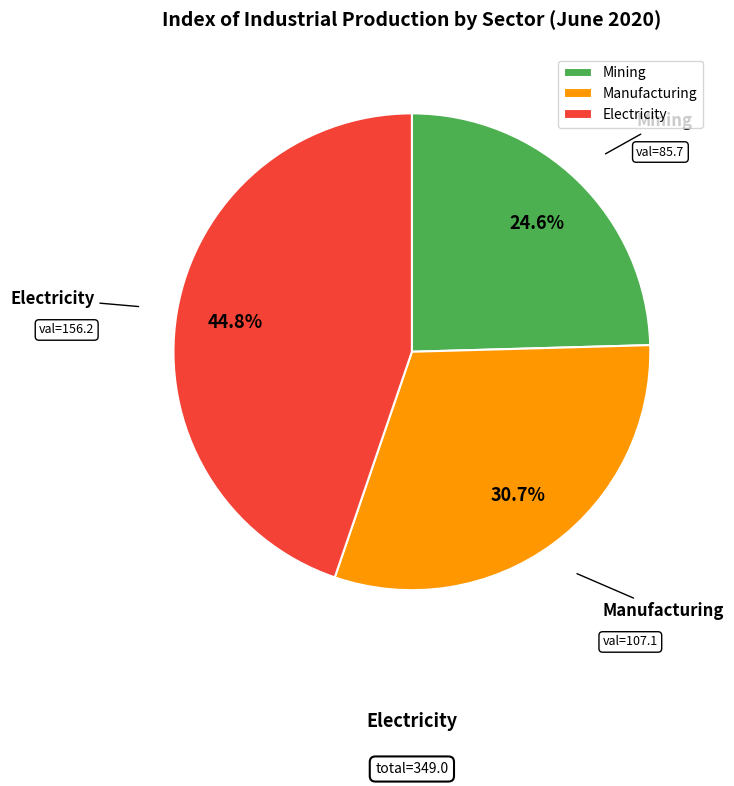

To the nearest percent, what is the difference between the Mining and Manufacturing slice percentages?

6%